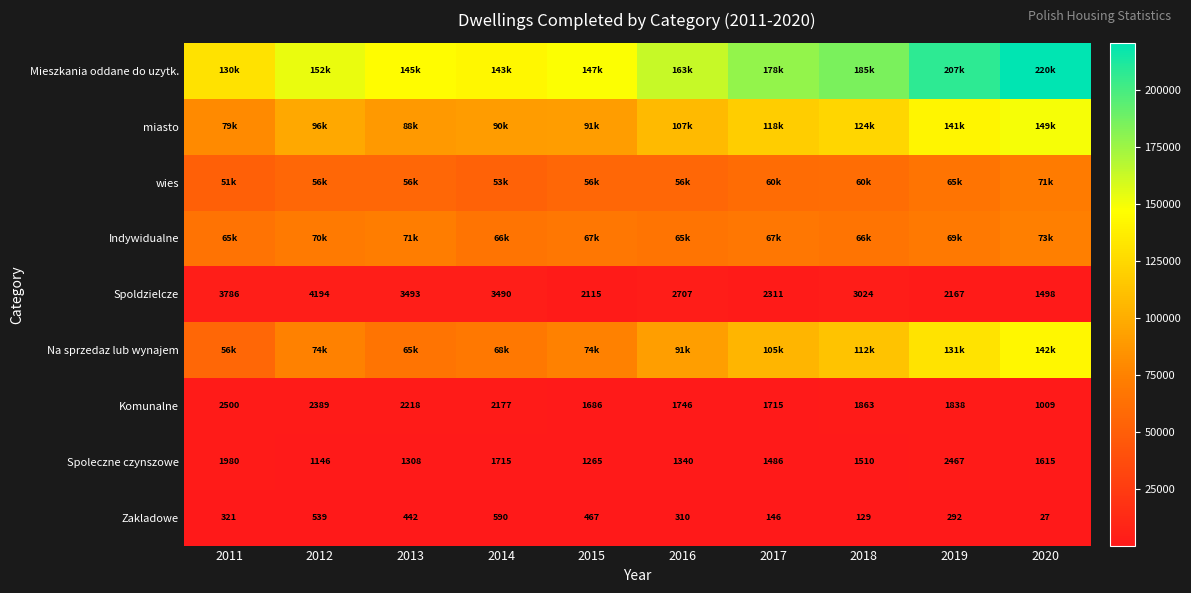

What is the minimum value for Spoldzielcze?

1498